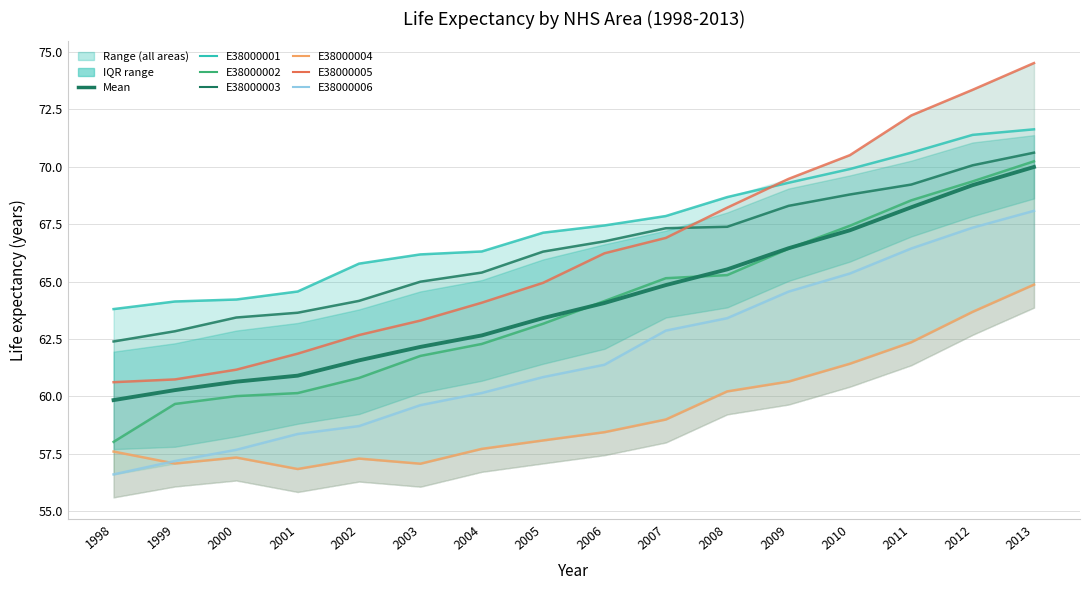

True or false: E38000002 and E38000001 intersect in this chart.

False